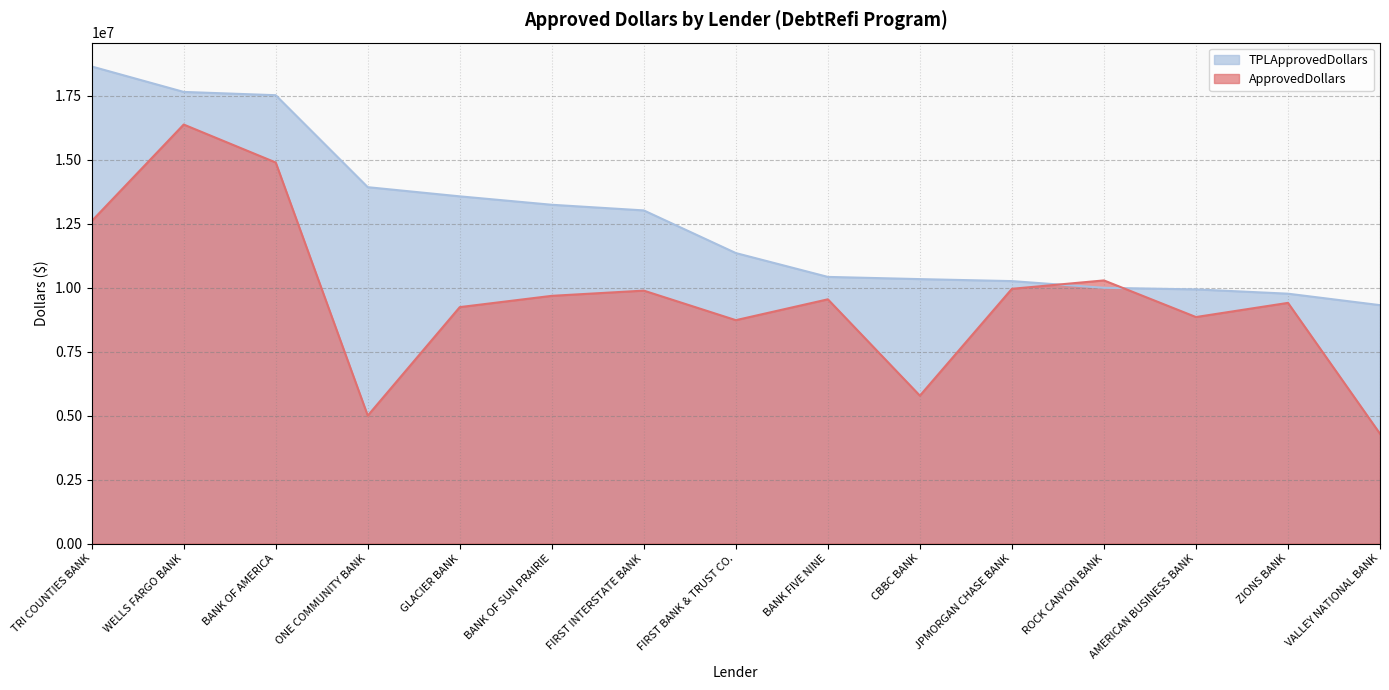

List the series in order of their overall mean, lowest first.

ApprovedDollars, TPLApprovedDollars